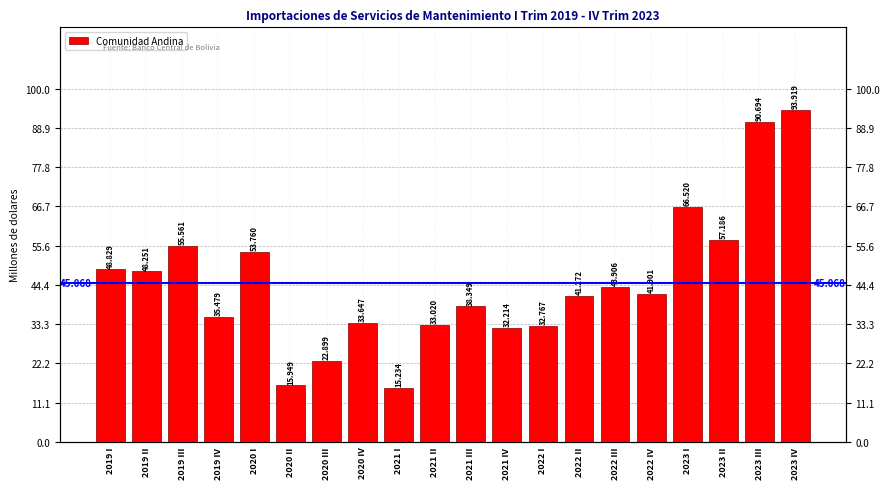

What is the sum of all values?

901.4